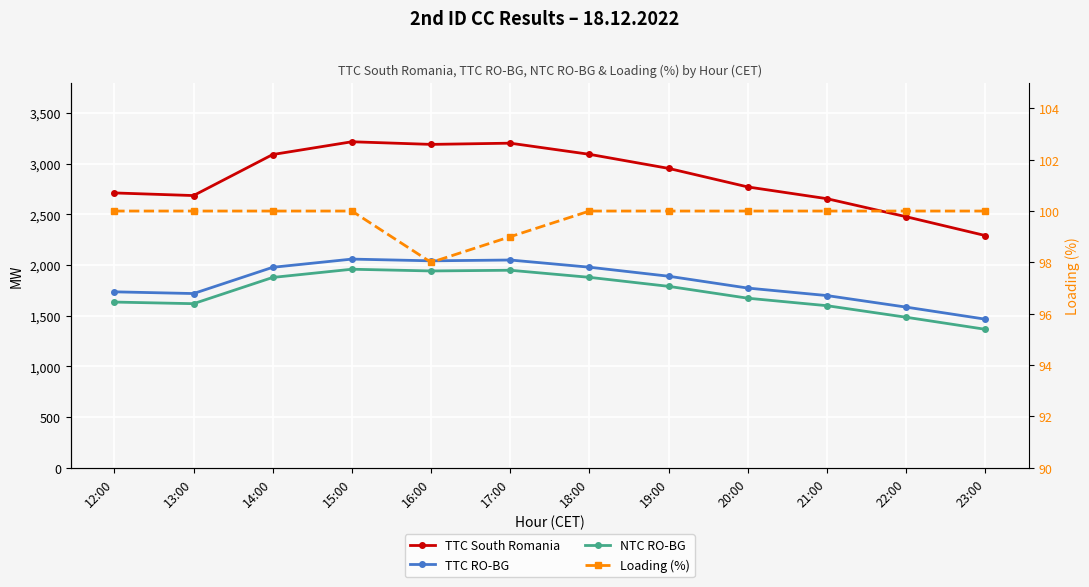

True or false: TTC RO-BG has a value of 1699 at 21:00.

True